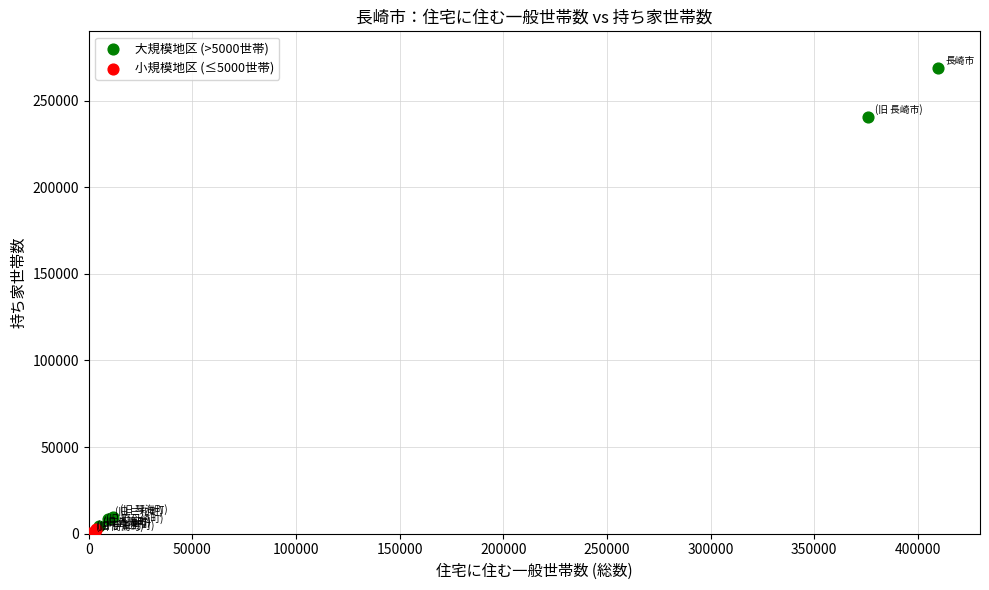

Which series contains the highest Y value?

大規模地区 (>5000世帯)